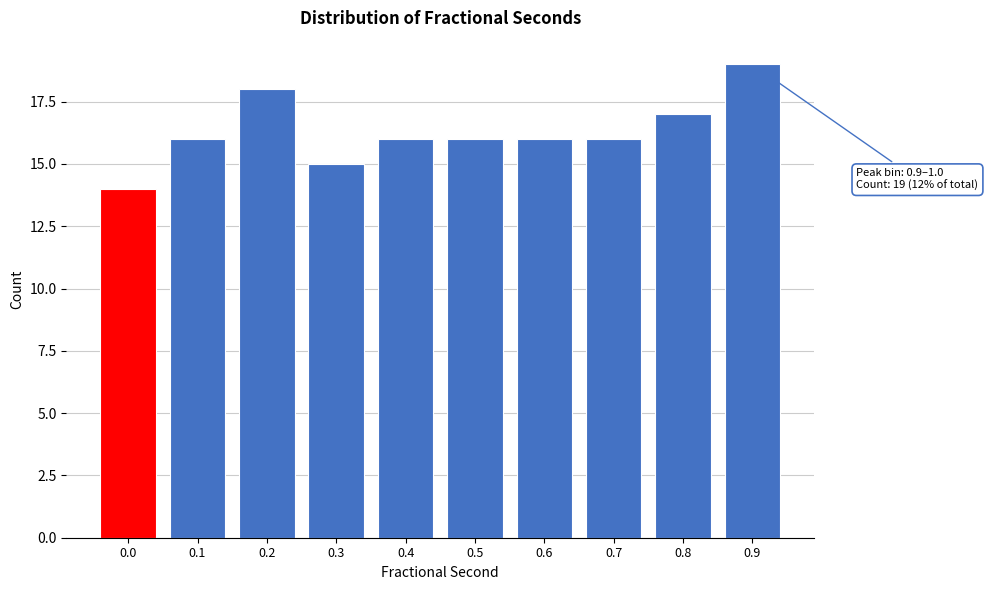

Reading left to right, what are all the values shown in this chart?

14	16	18	15	16	16	16	16	17	19